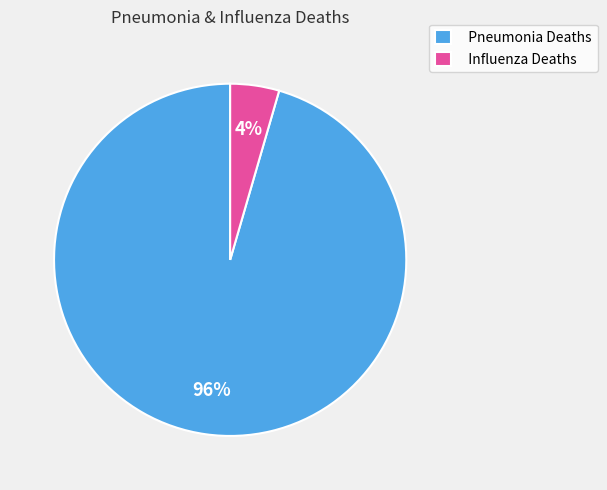

Between Influenza Deaths and Pneumonia Deaths, which is larger?

Pneumonia Deaths